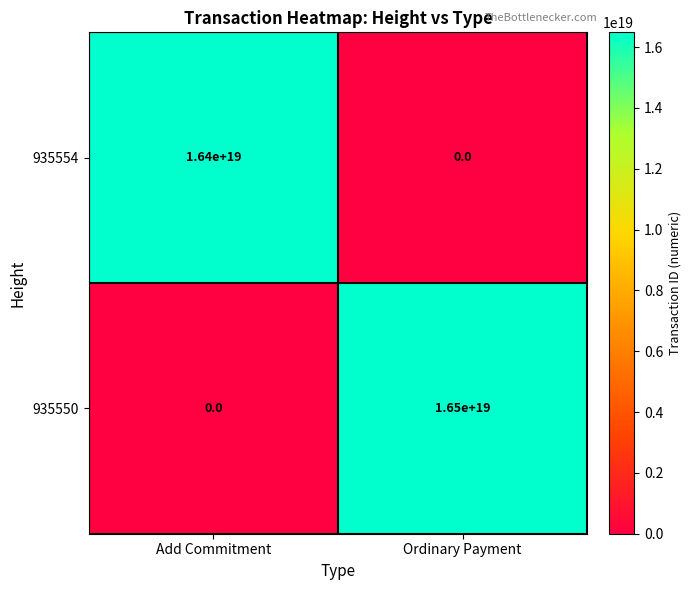

Rank the series by their maximum value, from lowest to highest.

935554, 935550